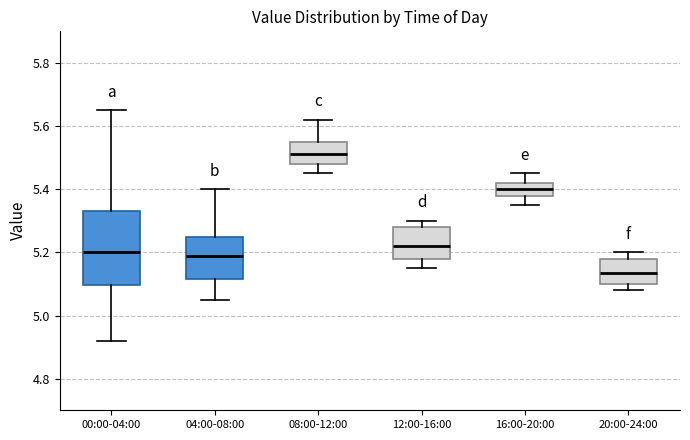

Which box's median line is the highest?

08:00-12:00